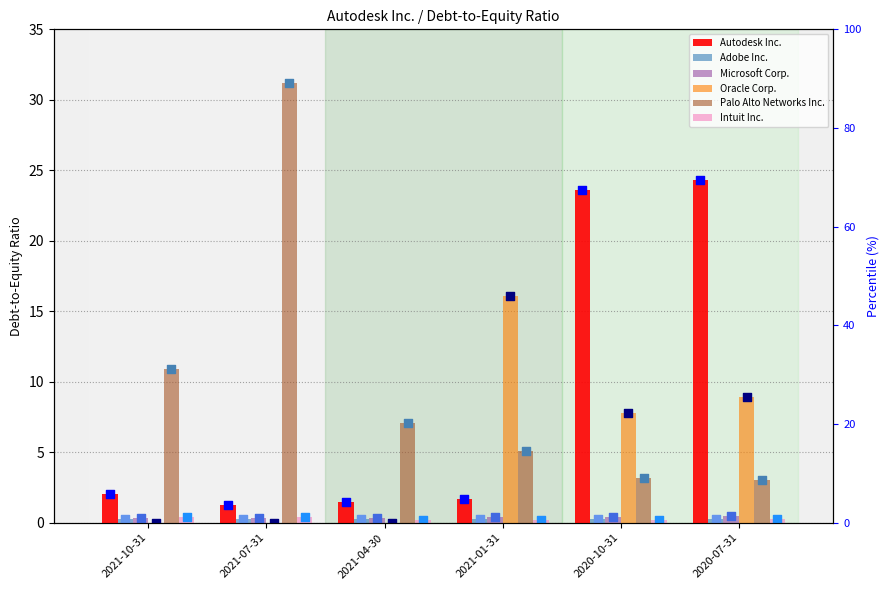

Which series reaches the maximum Y coordinate?

Palo Alto Networks Inc.